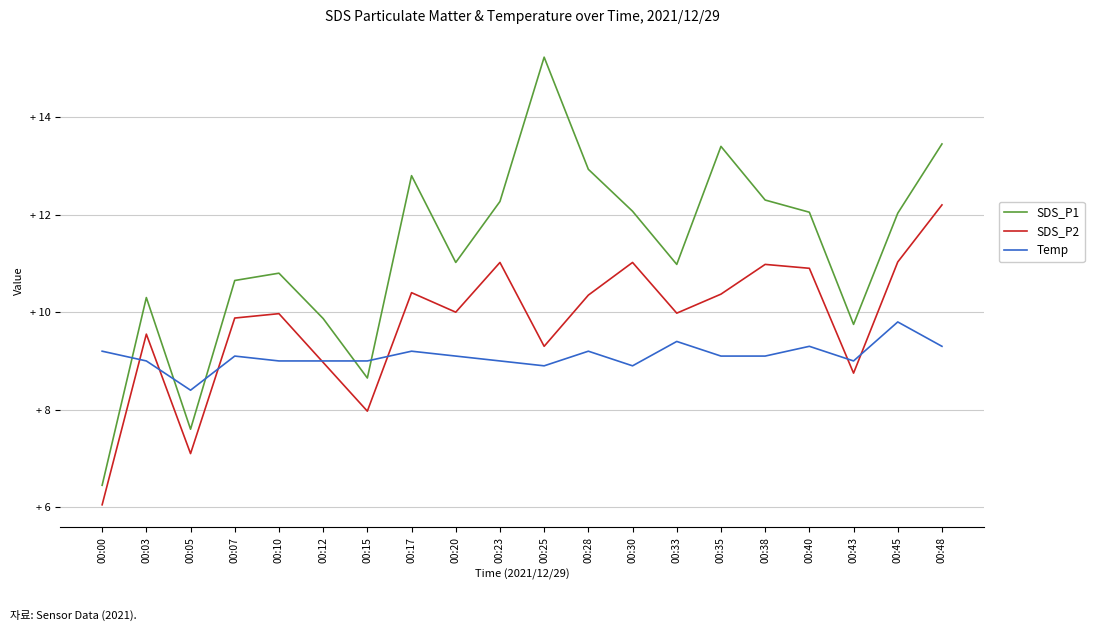

What is the sum of all SDS_P2 values?

195.8